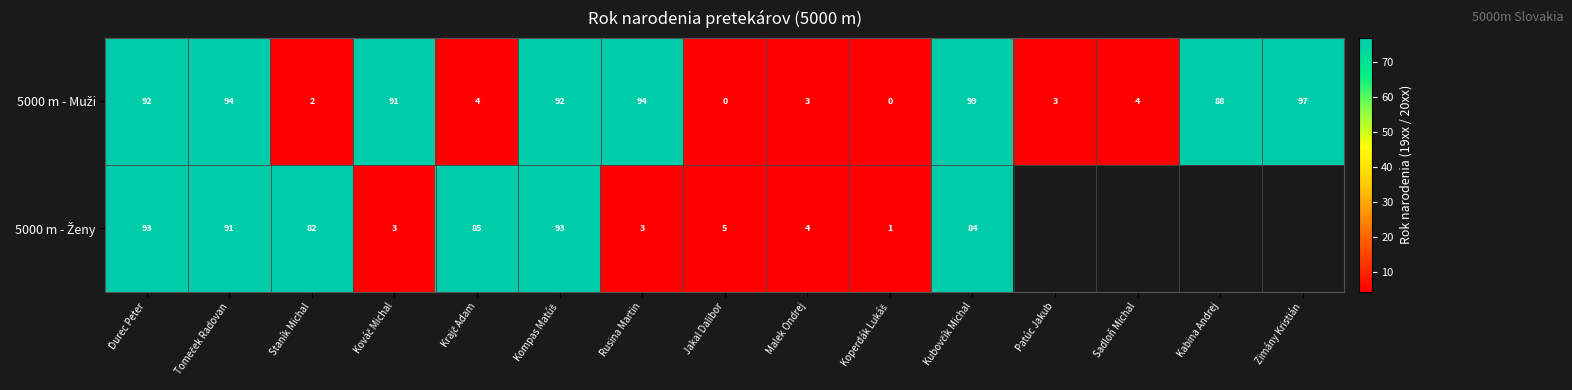

Which has a higher value, Krajč Adam or Tomeček Radovan?

Tomeček Radovan